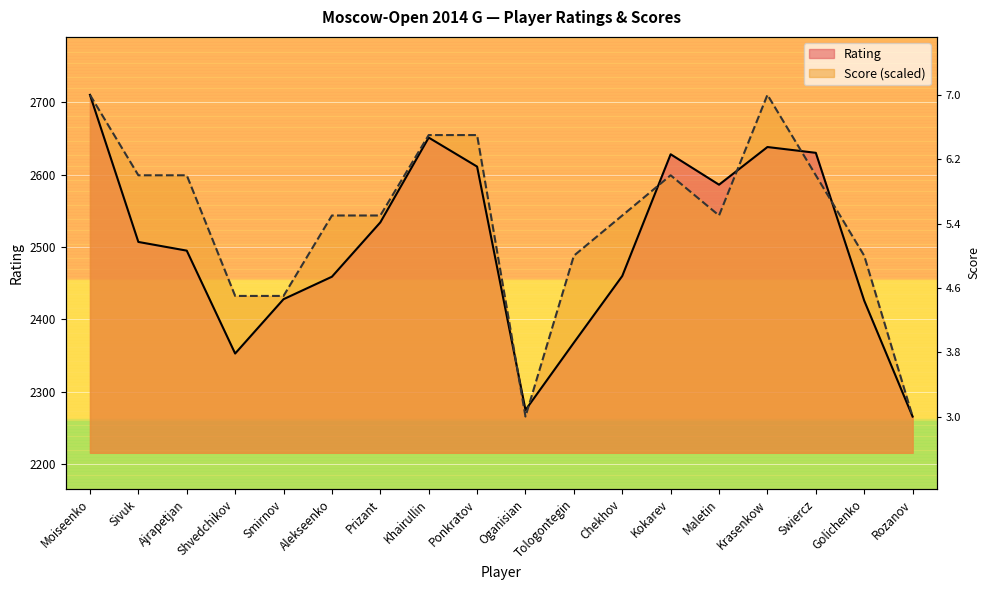

What is the value of the Rating point at the 10th from the left?

2275.0